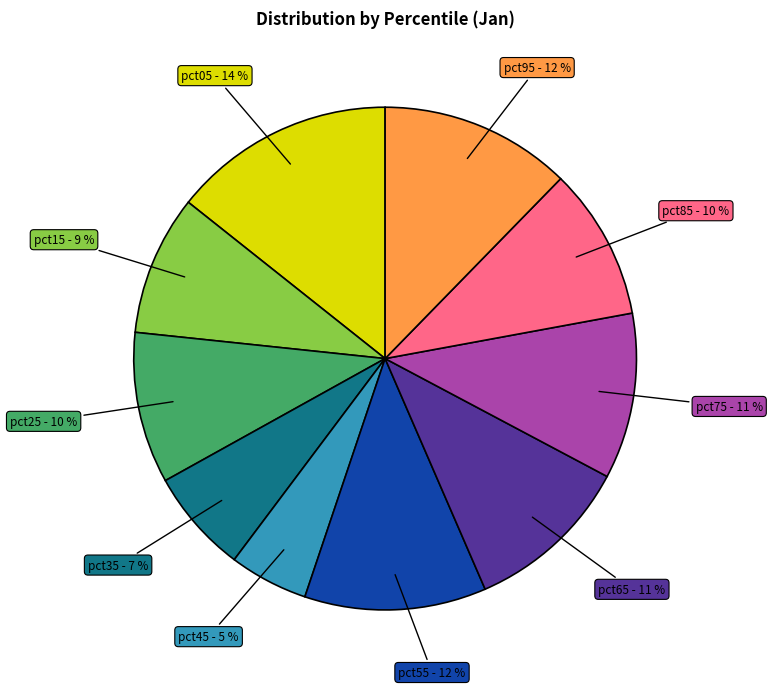

Is there any slice that represents more than half of the pie?

No